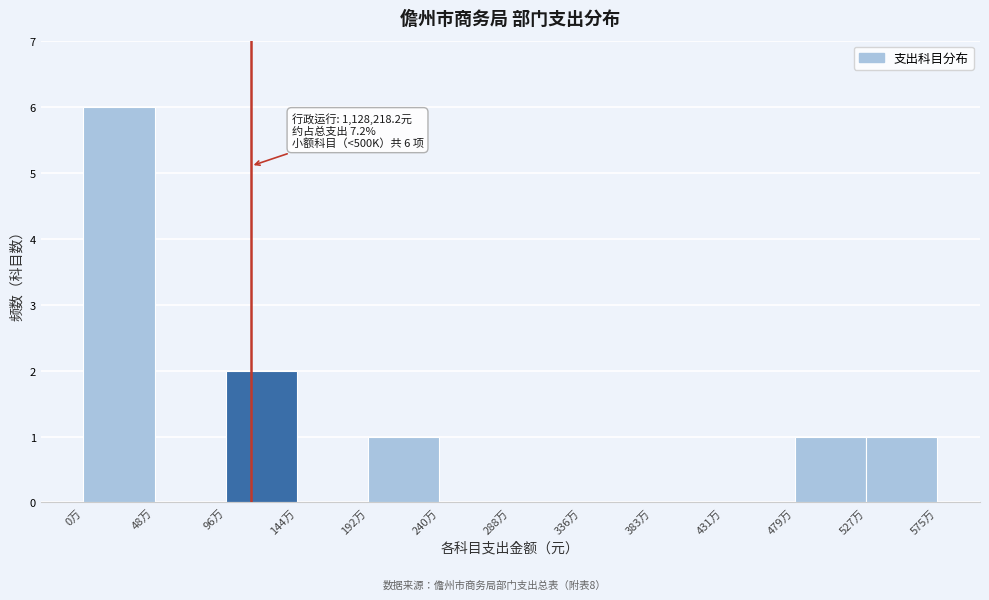

Reading left to right, what are all the values shown in this chart?

0万=6	48万=0	96万=2	144万=0	192万=1	240万=0	288万=0	336万=0	383万=0	431万=0	479万=1	527万=1